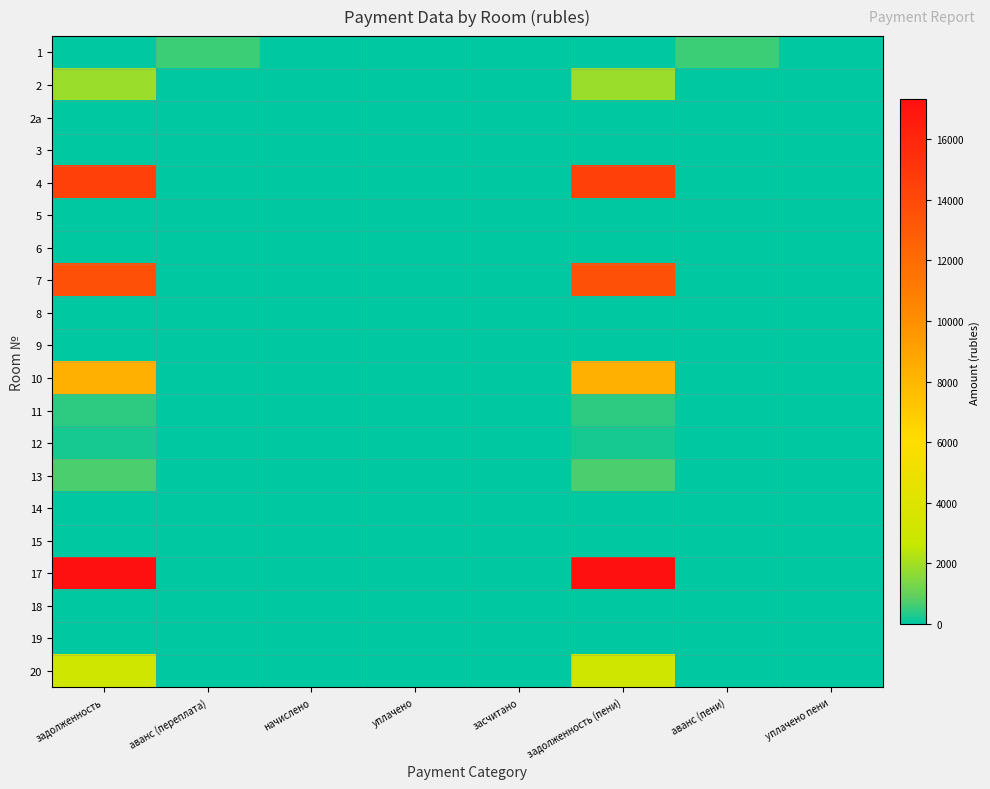

At which category does the chart reach its peak across all series?

задолженность